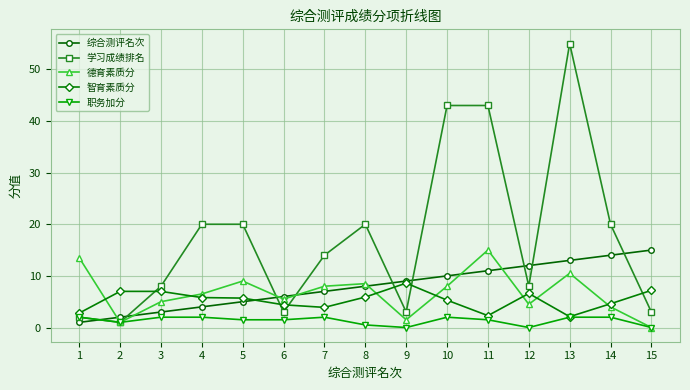

The value of 综合测评名次 at 8 is 8.0. True or false?

True